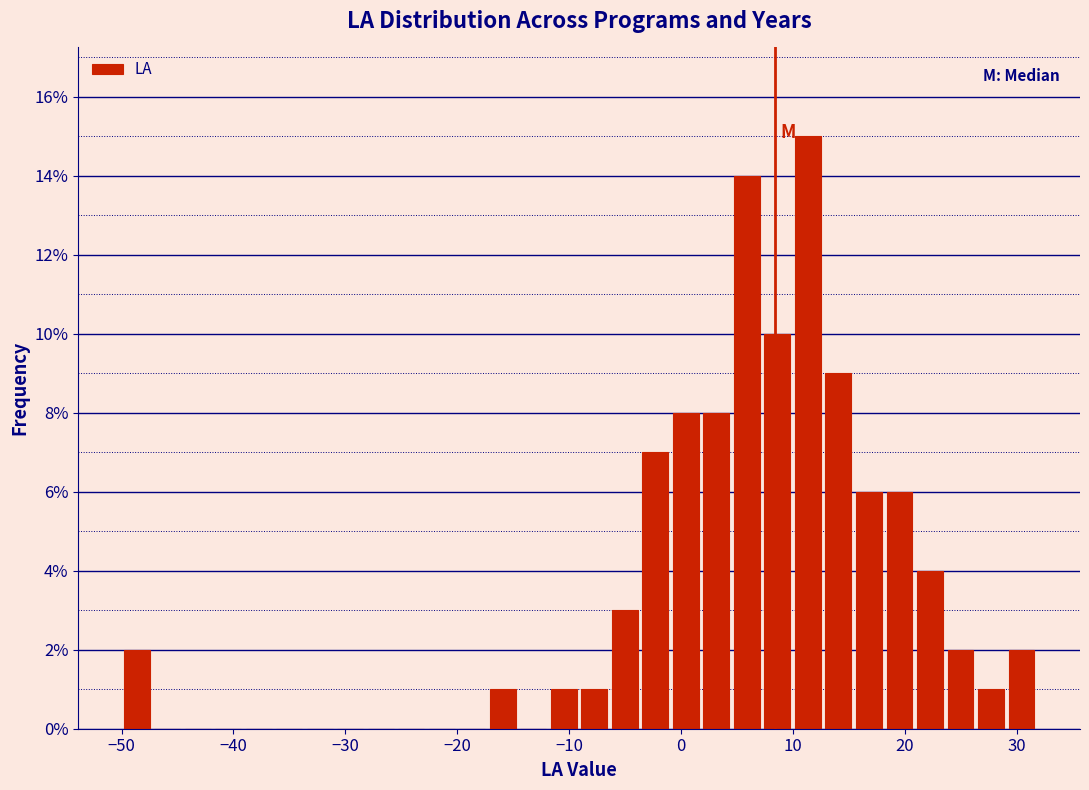

Around what value on the x-axis is the tallest bar? Give the approximate position of its centre, as read against the axis.

11